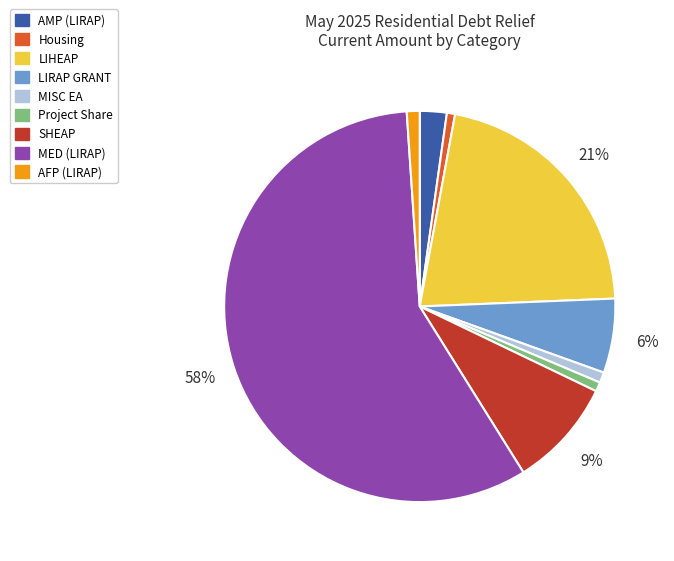

Which slice is the largest?

MED (LIRAP)